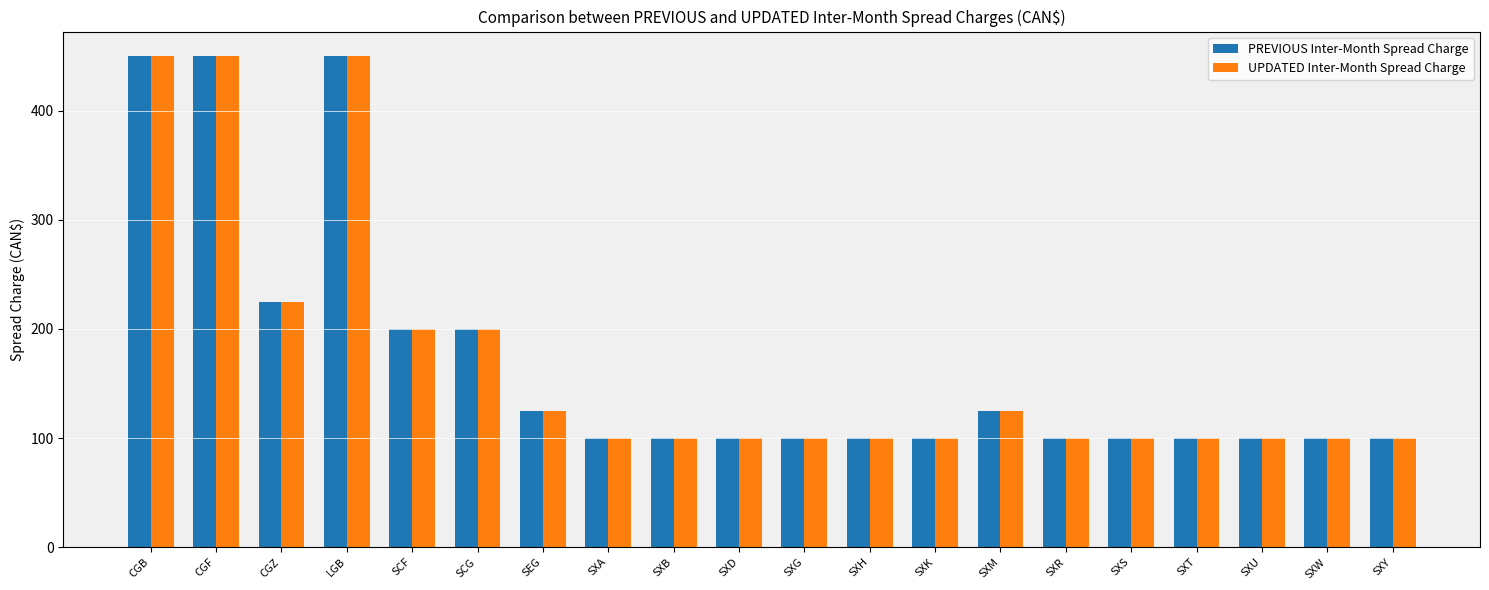

How many groups of bars are there?

20